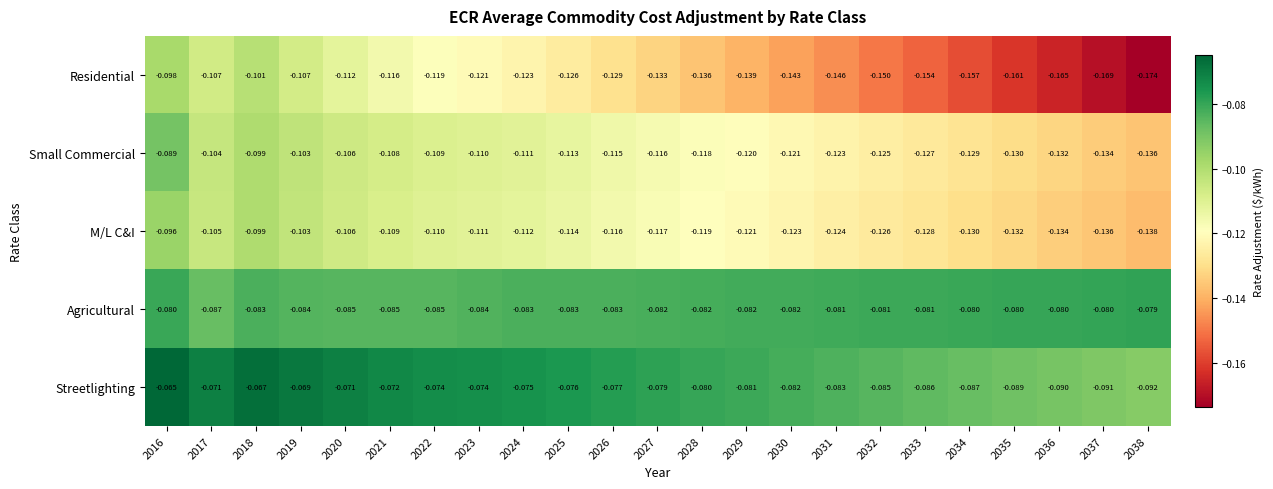

Rank the series by their maximum value, from highest to lowest.

Streetlighting, Agricultural, Small Commercial, M/L C&I, Residential